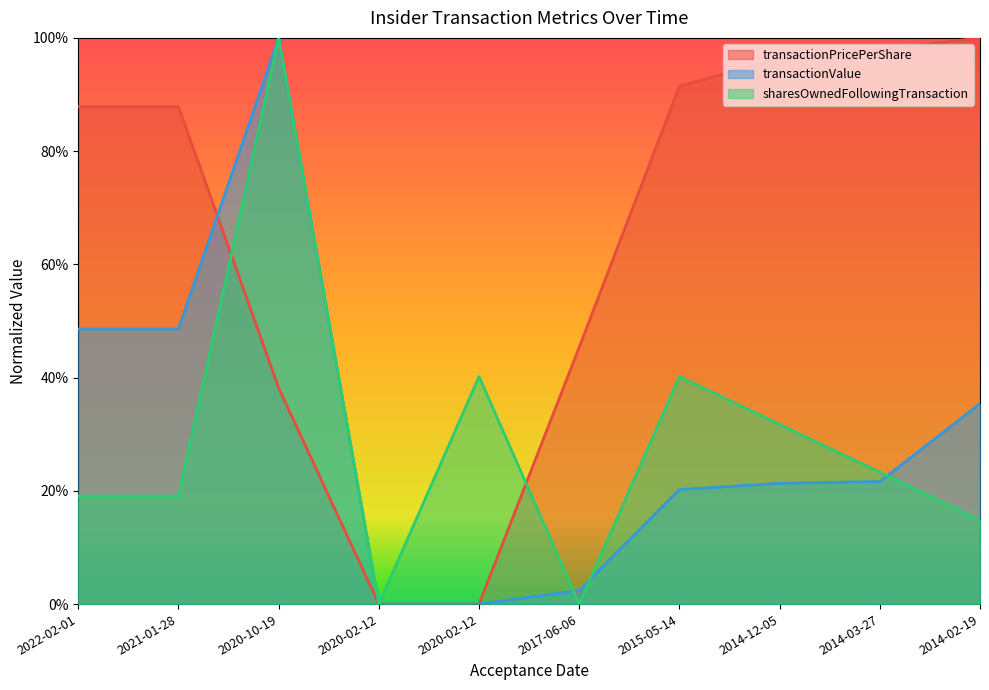

Where is transactionValue nearest to the value 0?

2020-02-12